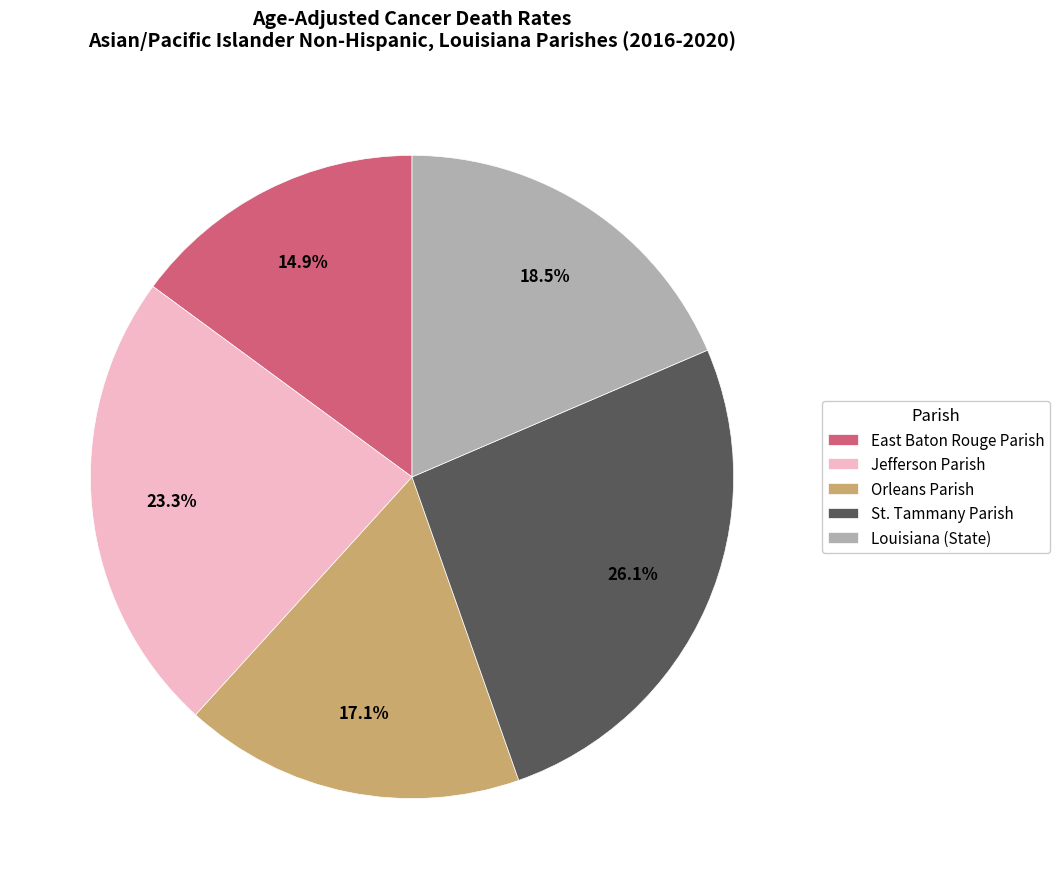

How many slices are in this pie chart?

5